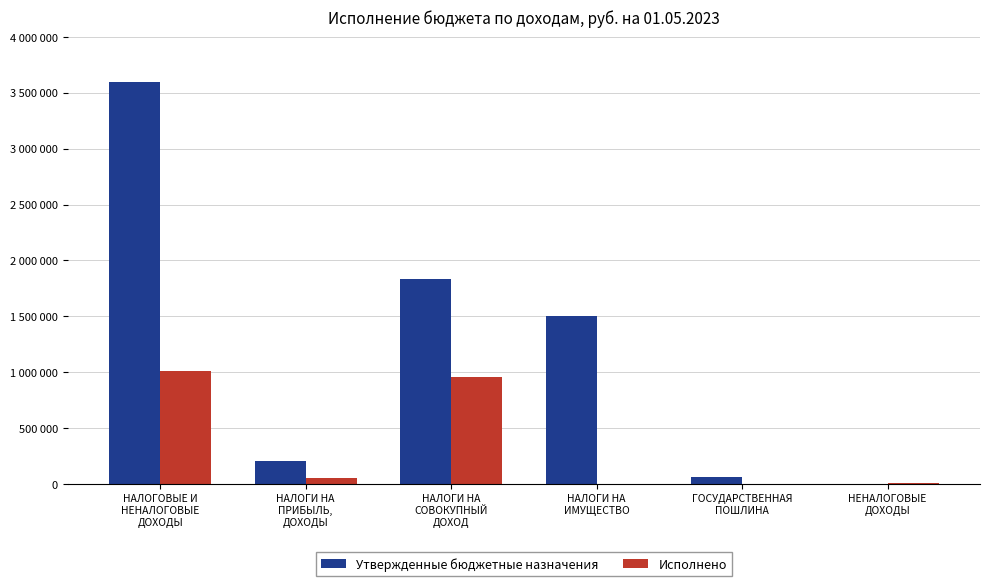

Are the bars grouped side by side (vs. stacked)?

Yes